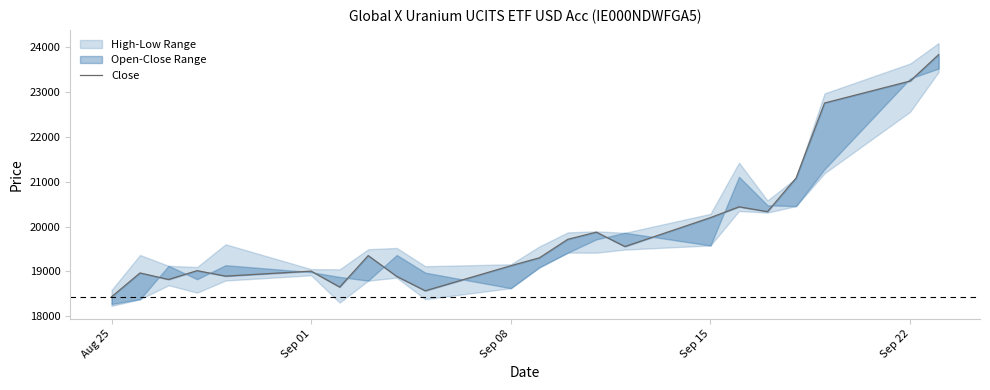

Does the chart display data point markers on the line(s)?

No